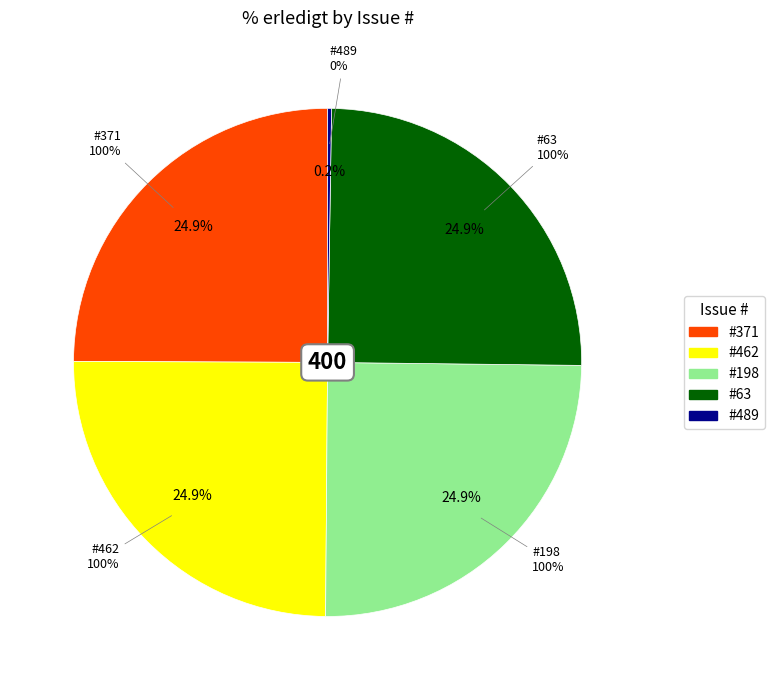

To the nearest percent, what is the difference between the 462 and 489 slice percentages?

25%